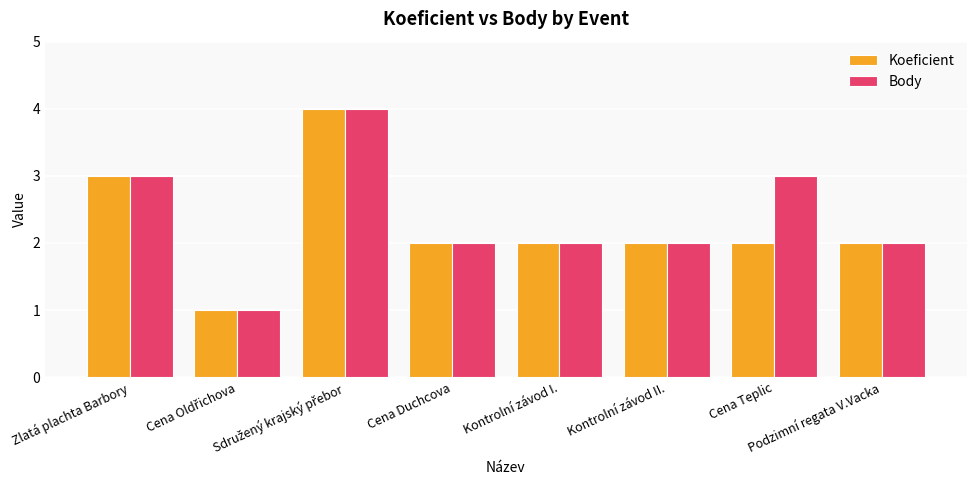

Does the chart contain stacked bars?

No